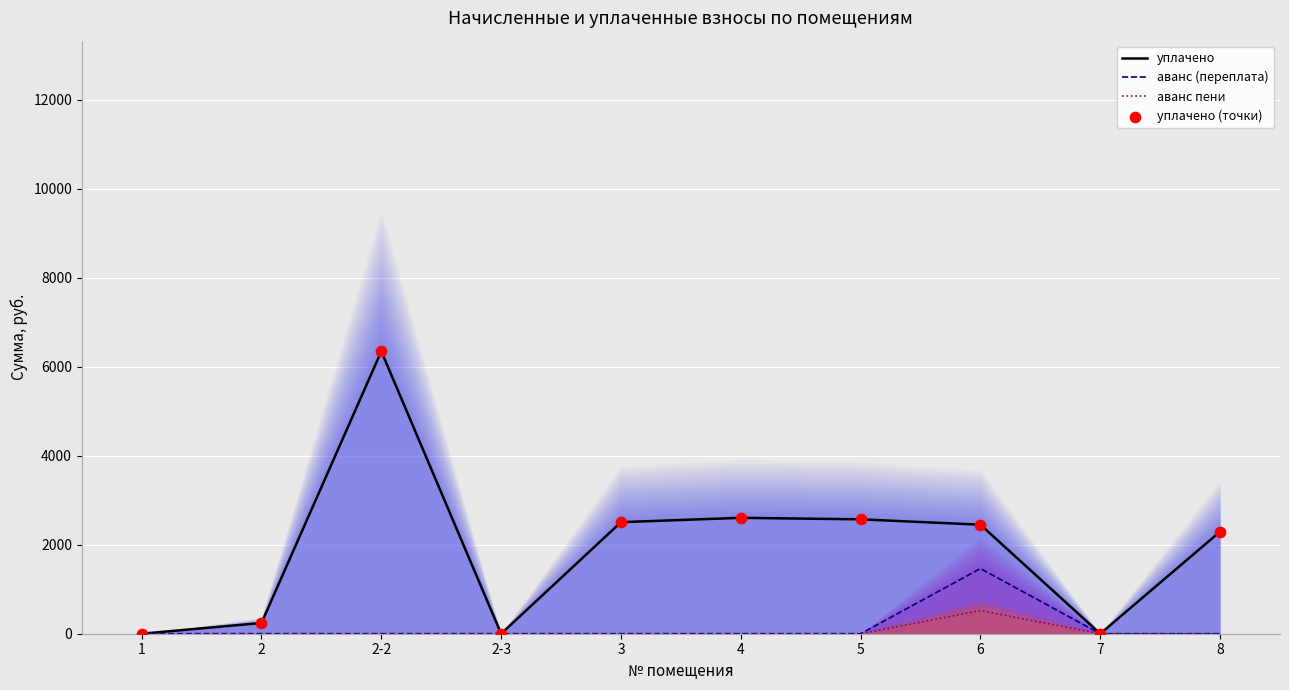

What is the total value across all series at 4?

5208.5